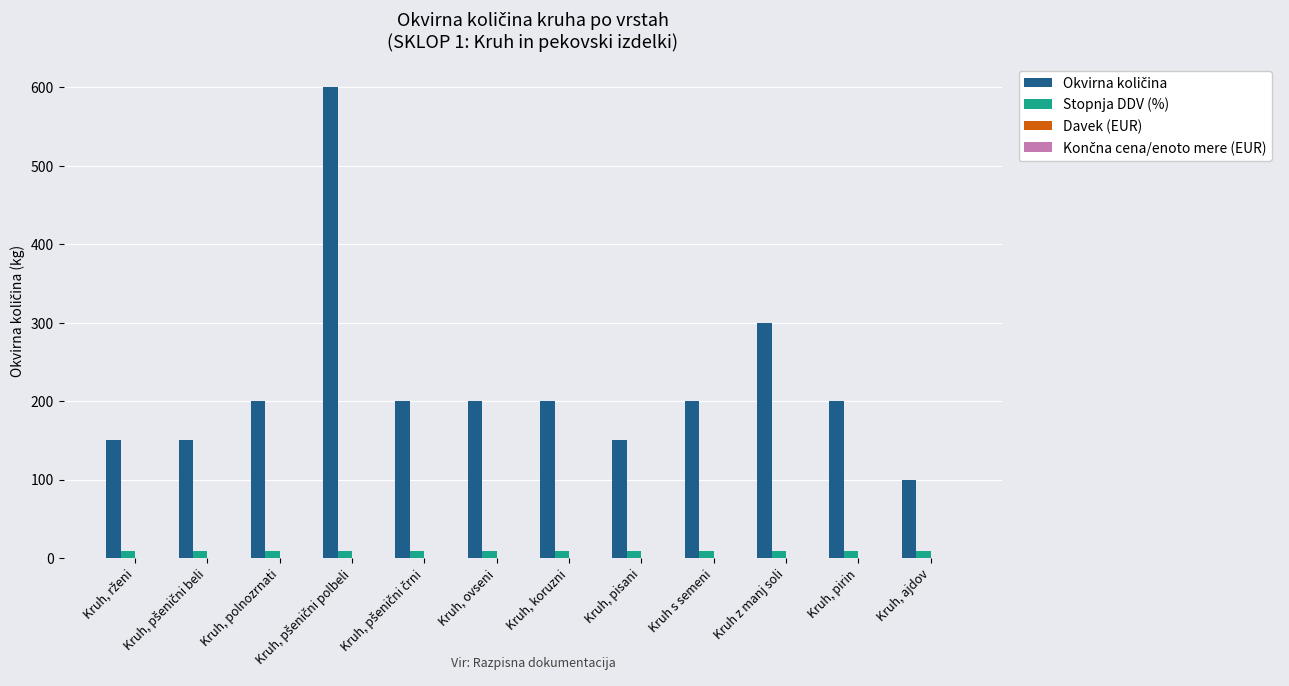

What is the average value of the Stopnja DDV (%) series?

9.5